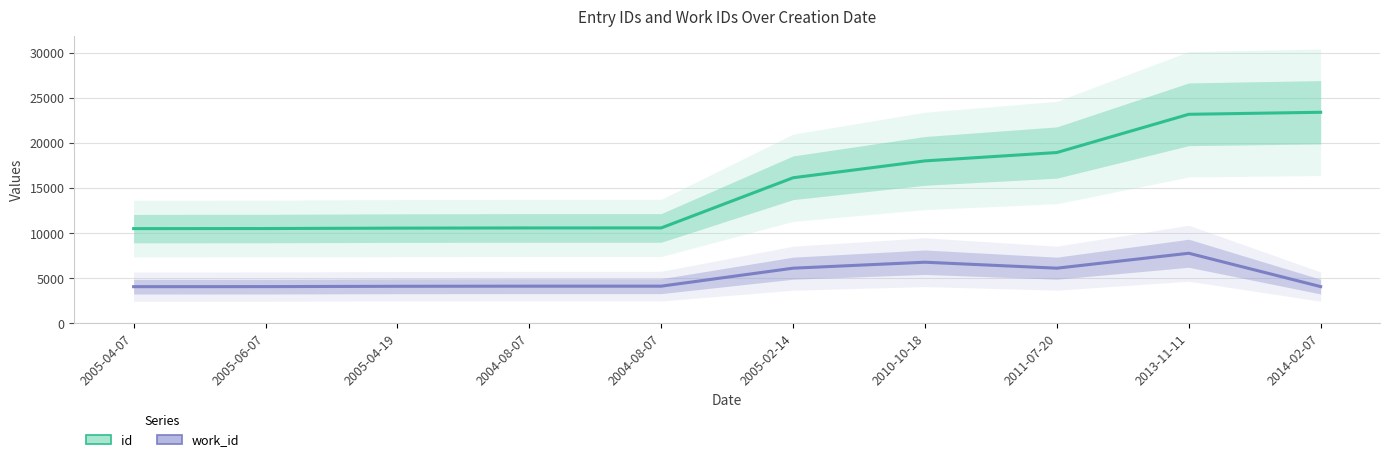

Which has a higher value, 2013-11-11 or 2010-10-18?

2013-11-11